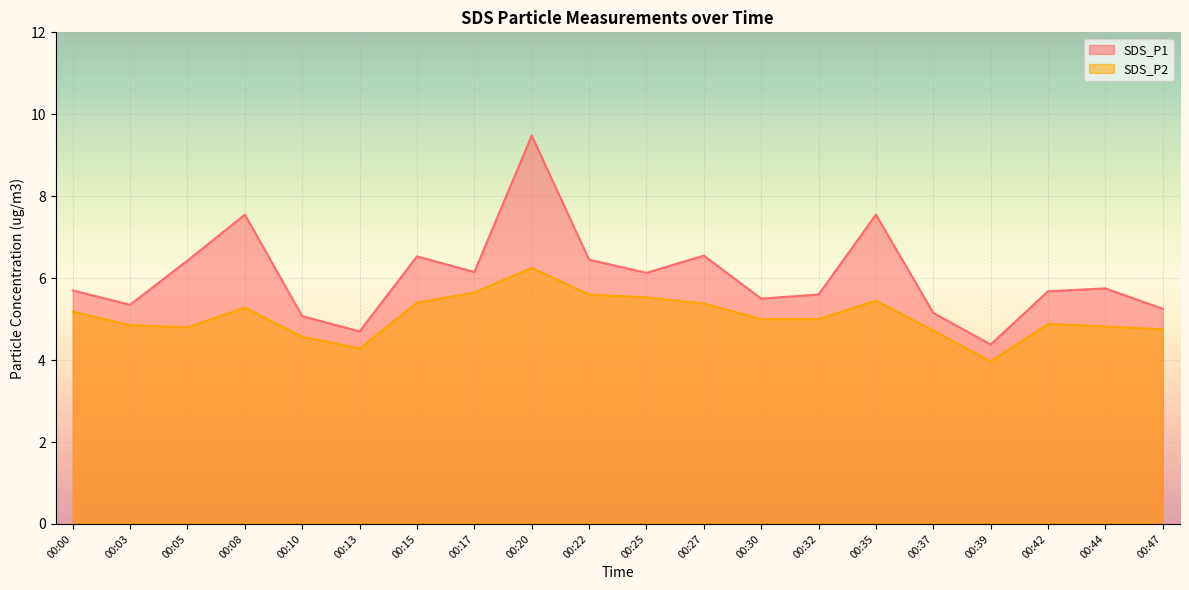

What is the value of the SDS_P2 point at the 13th from the left?

5.0